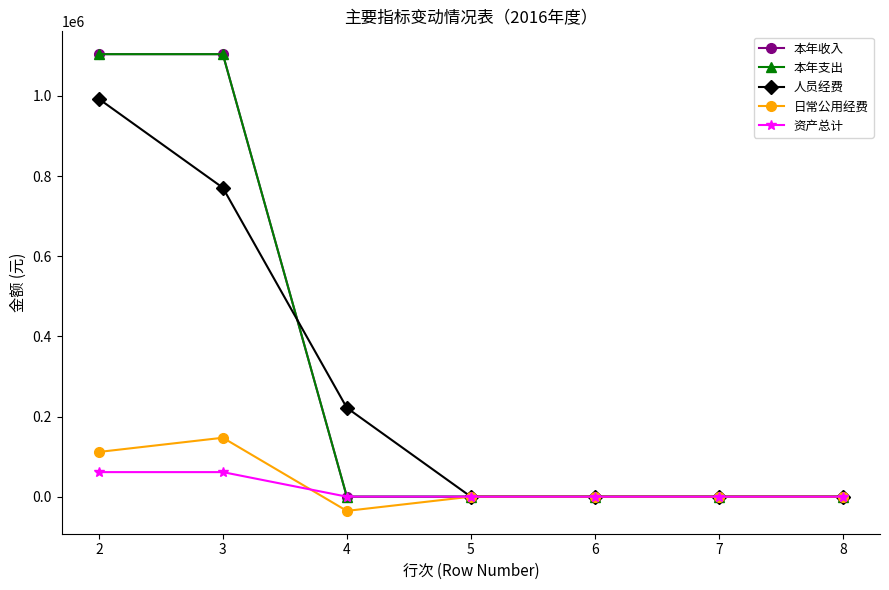

Is this an area chart (filled region under the line)?

No